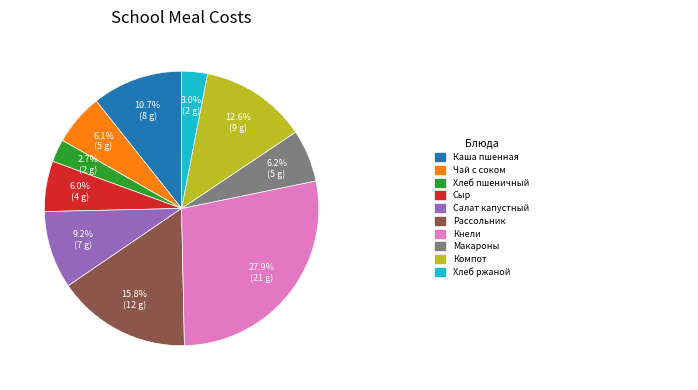

Is there a majority slice in this chart?

No